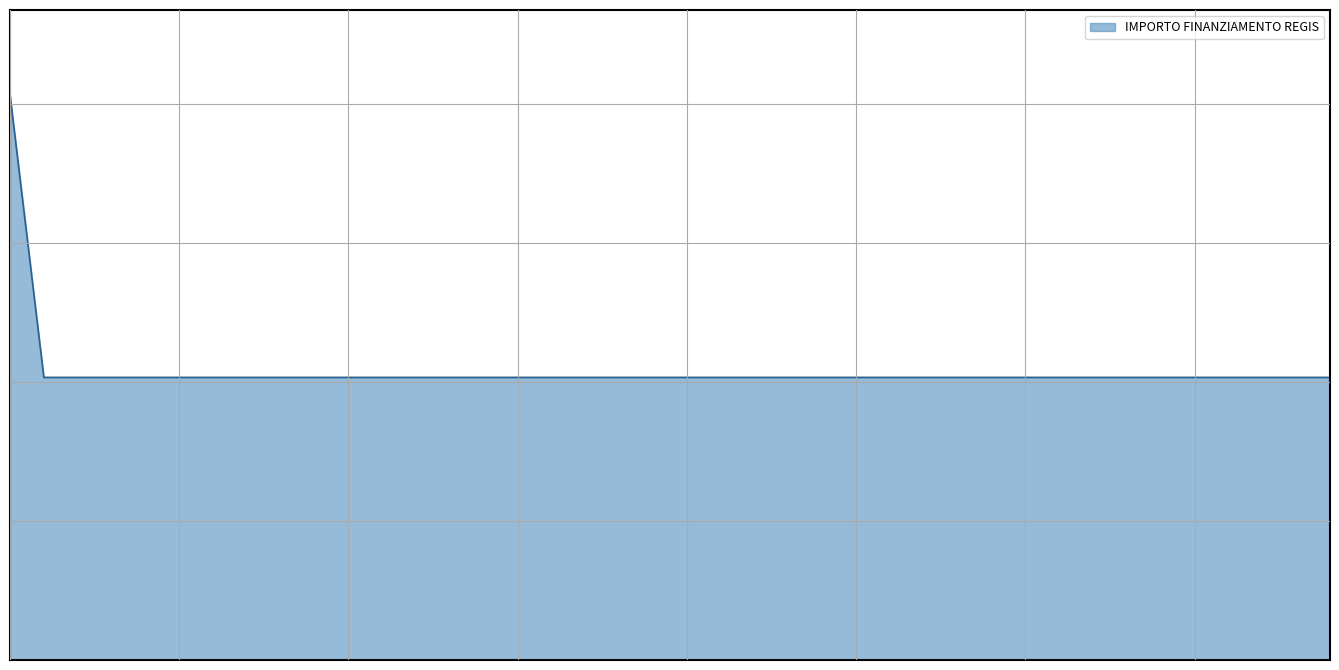

What is the average value?

10426